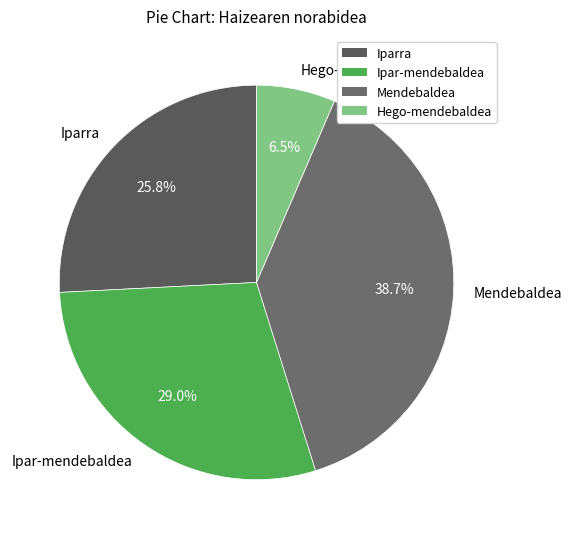

To the nearest percent, what is the difference between the largest and smallest slice percentages?

32%